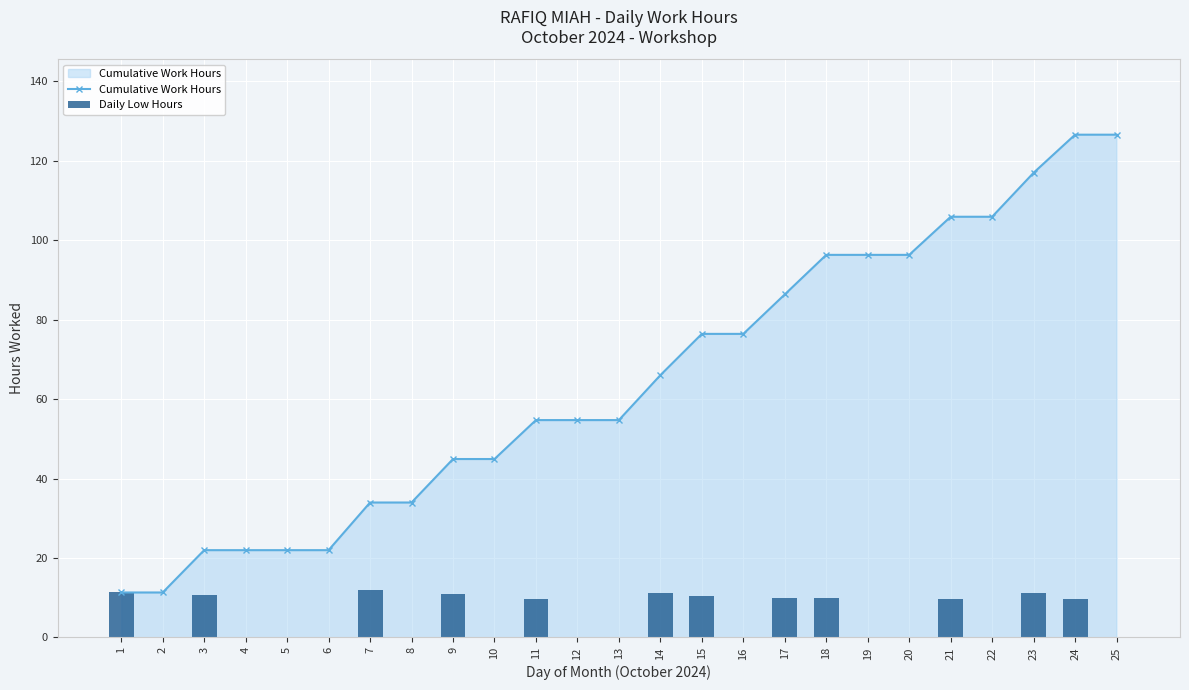

The value of Cumulative Work Hours at 15 is 76.4. True or false?

True